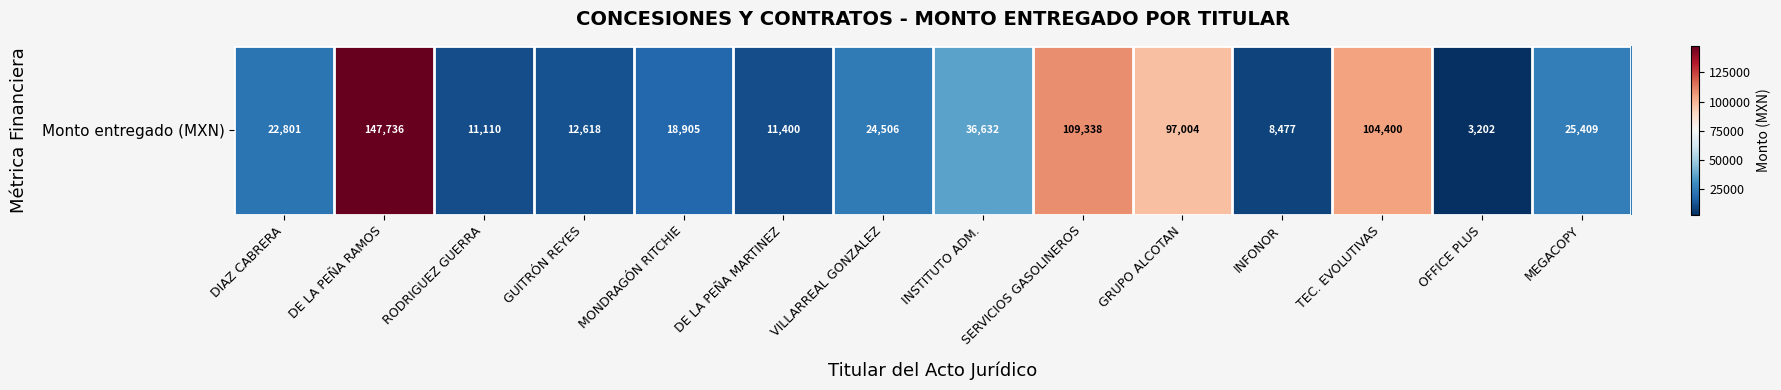

Count the number of categories in the chart.

14